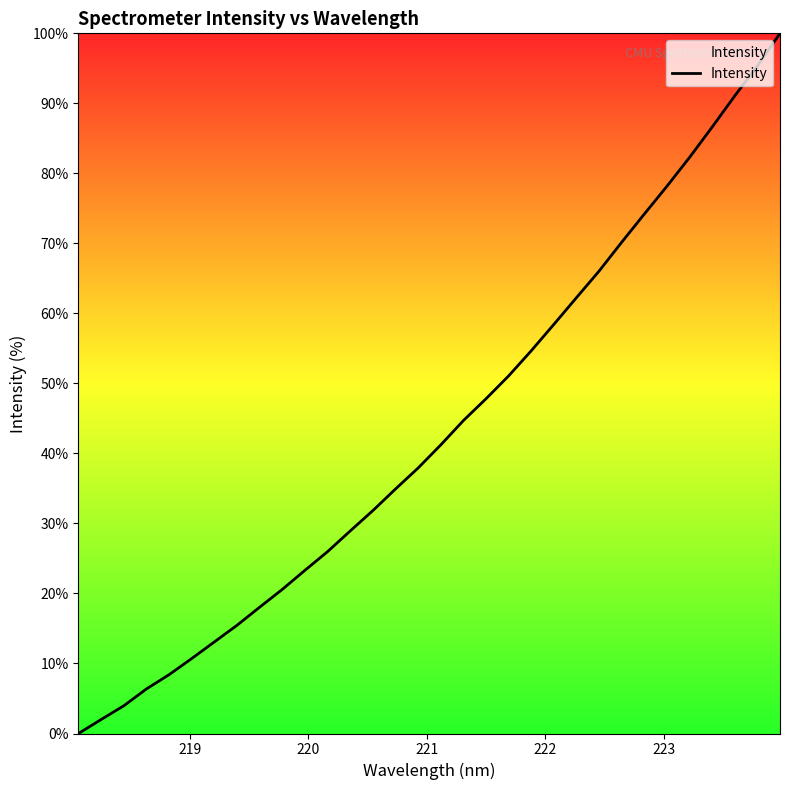

Reading right to left, extract all data points from this chart.

100.0	95.3	91.1	86.6	82.3	78.2	74.2	70.2	66.1	62.3	58.4	54.7	51.1	47.8	44.7	41.2	37.9	34.9	31.8	28.9	26.0	23.3	20.6	18.0	15.5	13.1	10.7	8.4	6.4	4.0	2.0	0.0